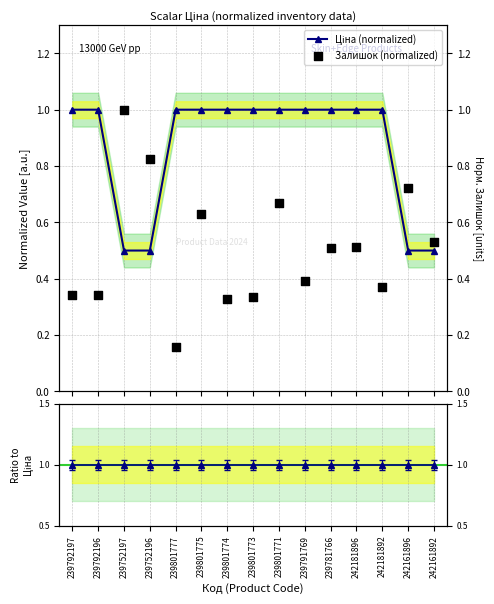

At how many categories does at least one series exceed 0?

15